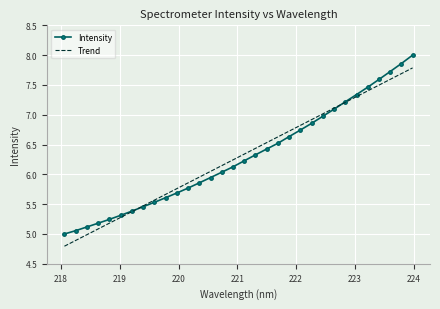

Rank the series by their maximum value, from highest to lowest.

Intensity, Trend